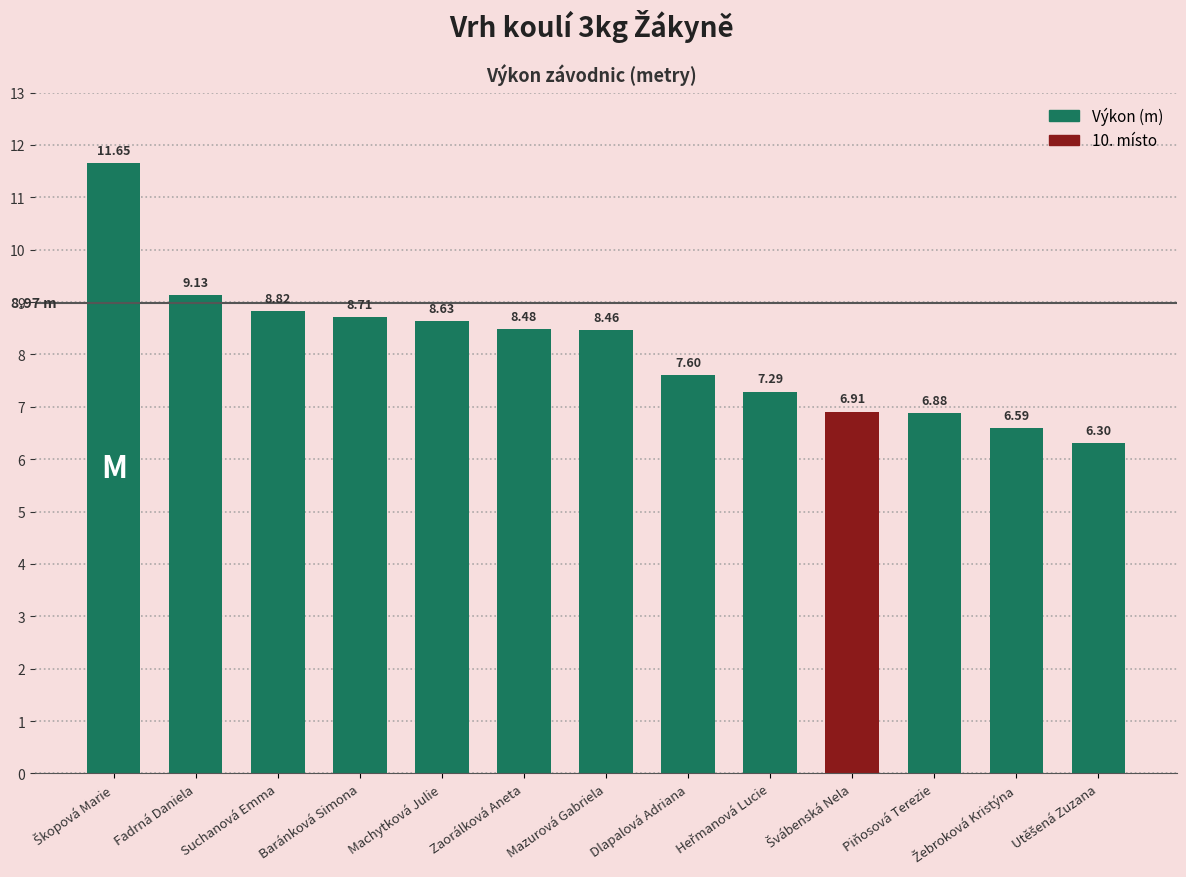

What is the maximum value shown in the chart?

11.7